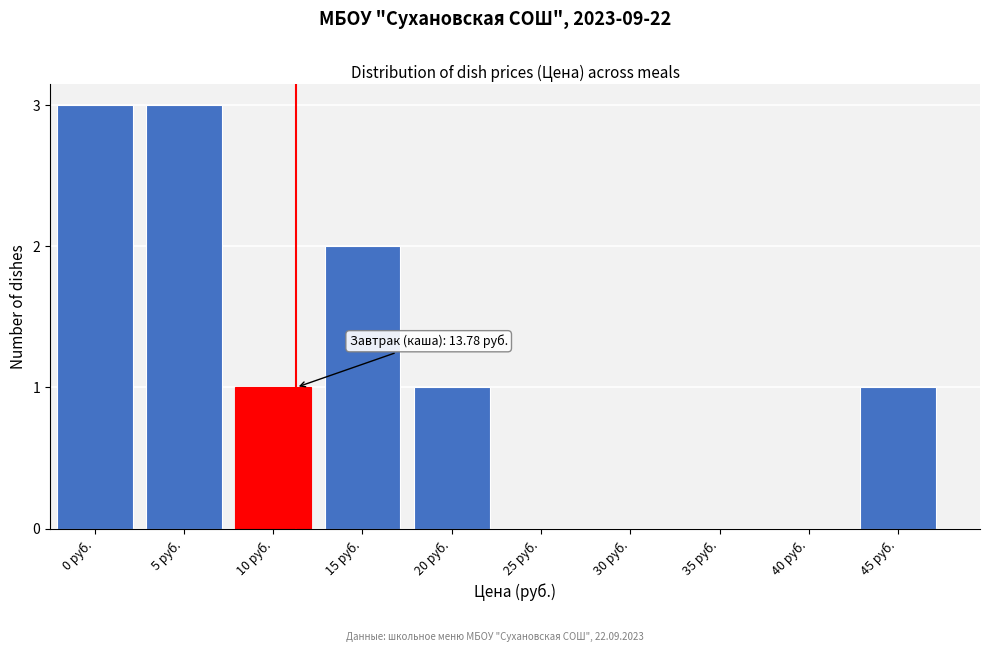

Reading right to left, what are all the values shown in this chart?

45 руб.=1	40 руб.=0	35 руб.=0	30 руб.=0	25 руб.=0	20 руб.=1	15 руб.=2	10 руб.=1	5 руб.=3	0 руб.=3